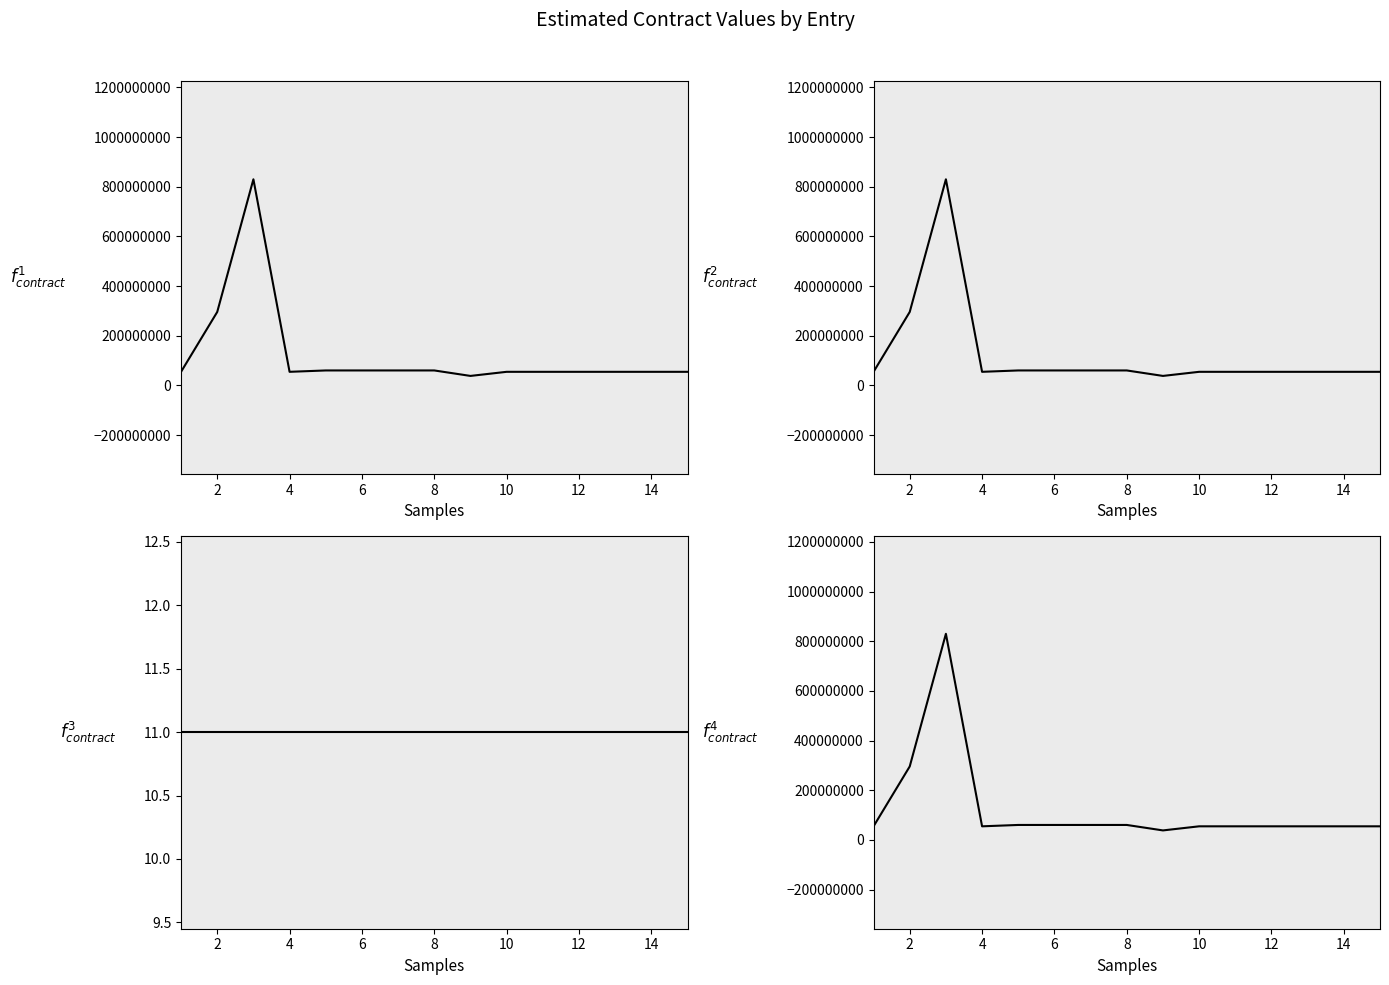

In Valor estimado en la vigencia actual, how many points are lower than both neighbors (excluding endpoints)?

2